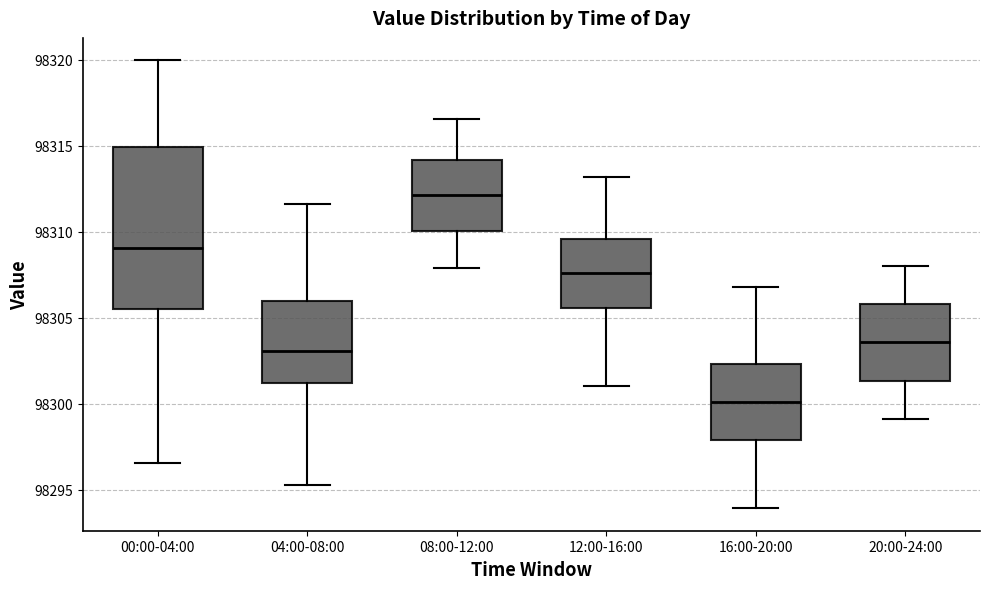

Reading left to right, transcribe this box plot: for each box, give where its median line is, the range the box spans, and where its two whiskers end, as read against the y-axis. The values are not printed on the chart, so give them approximately, as read against the axis.

00:00-04:00: median 98309.0, box 98305.5 to 98315.0, whiskers 98296.5 to 98320.0
04:00-08:00: median 98303.0, box 98301.0 to 98306.0, whiskers 98295.5 to 98311.5
08:00-12:00: median 98312.0, box 98310.0 to 98314.0, whiskers 98308.0 to 98316.5
12:00-16:00: median 98307.5, box 98305.5 to 98309.5, whiskers 98301.0 to 98313.0
16:00-20:00: median 98300.0, box 98298.0 to 98302.5, whiskers 98294.0 to 98307.0
20:00-24:00: median 98303.5, box 98301.5 to 98306.0, whiskers 98299.0 to 98308.0